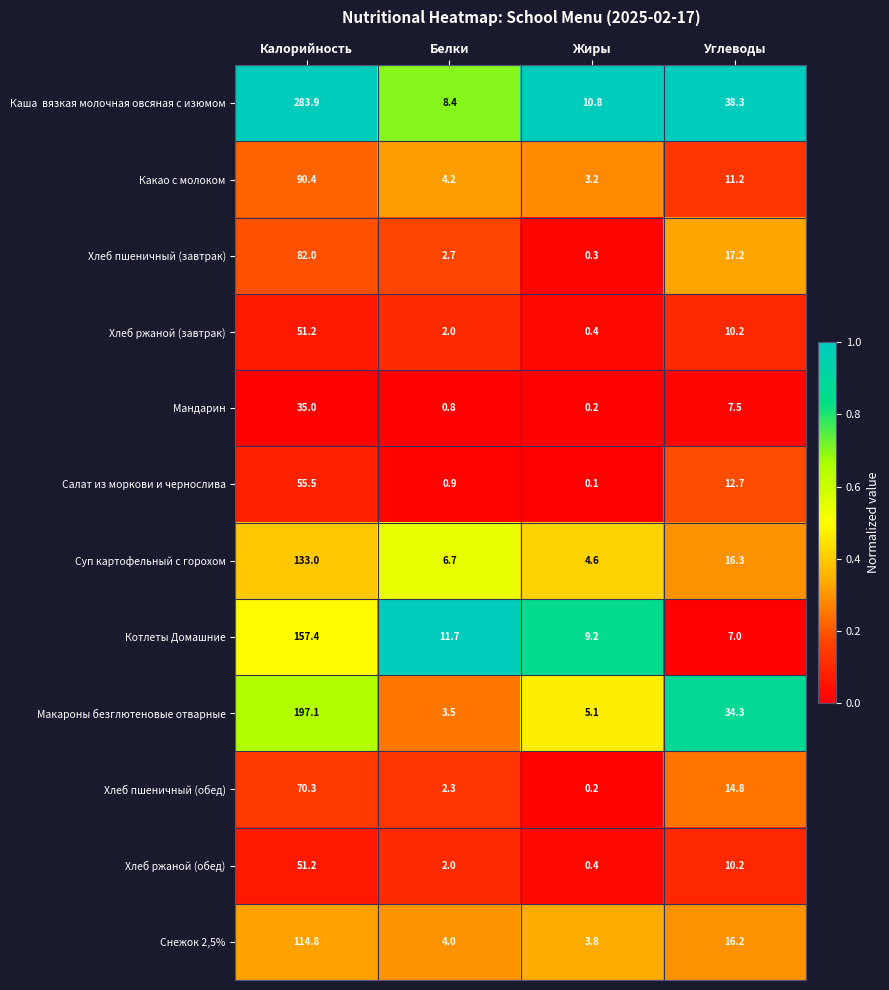

Rank the categories by Мандарин value from lowest to highest.

Жиры, Белки, Углеводы, Калорийность